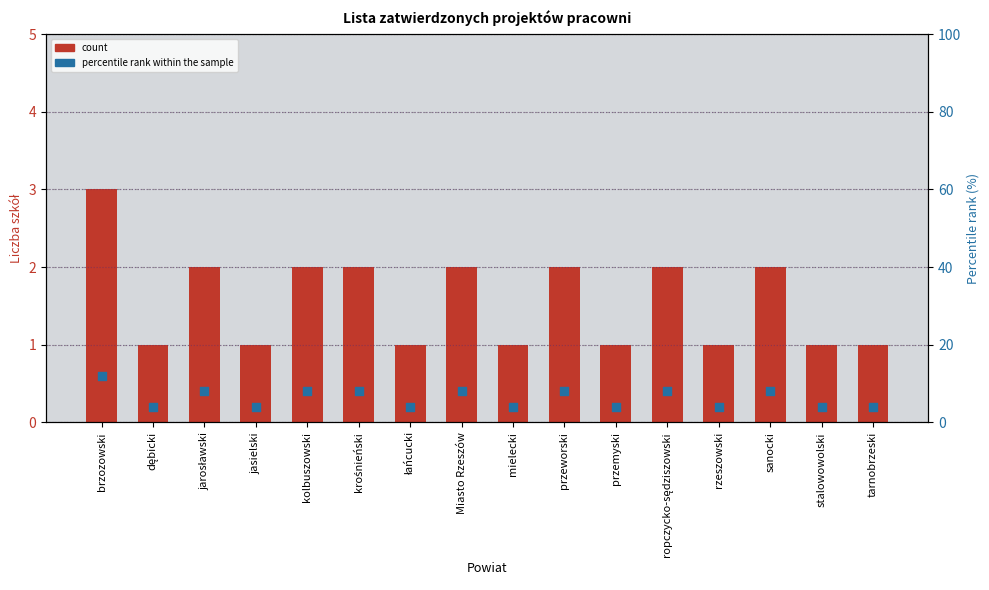

Which series reaches the minimum Y coordinate?

count